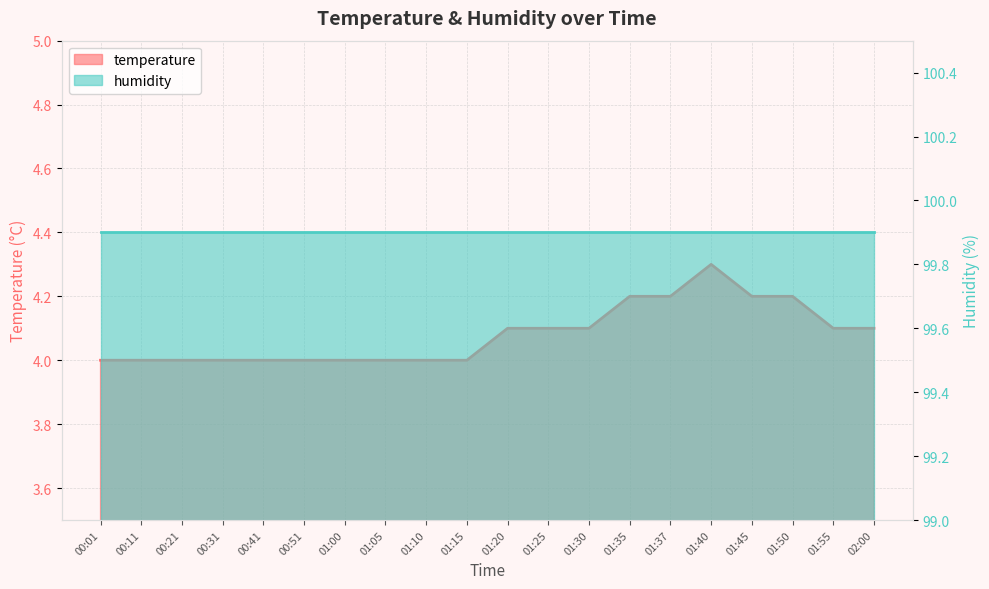

Reading right to left, transcribe all the data shown in this chart.

4.1	4.1	4.2	4.2	4.3	4.2	4.2	4.1	4.1	4.1	4.0	4.0	4.0	4.0	4.0	4.0	4.0	4.0	4.0	4.0